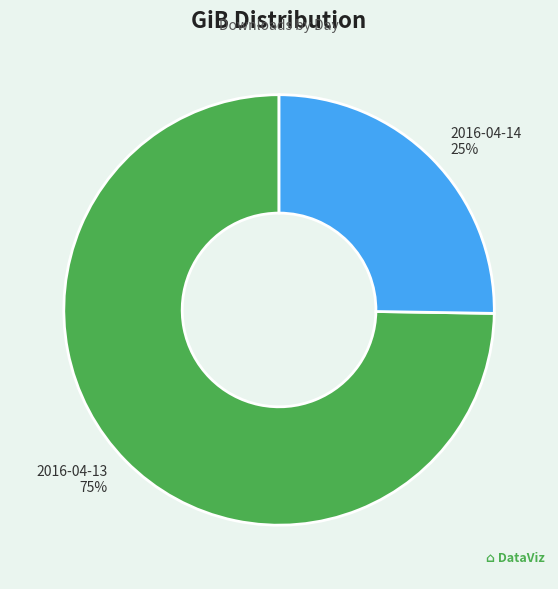

Rank the categories by value from lowest to highest.

2016-04-14, 2016-04-13